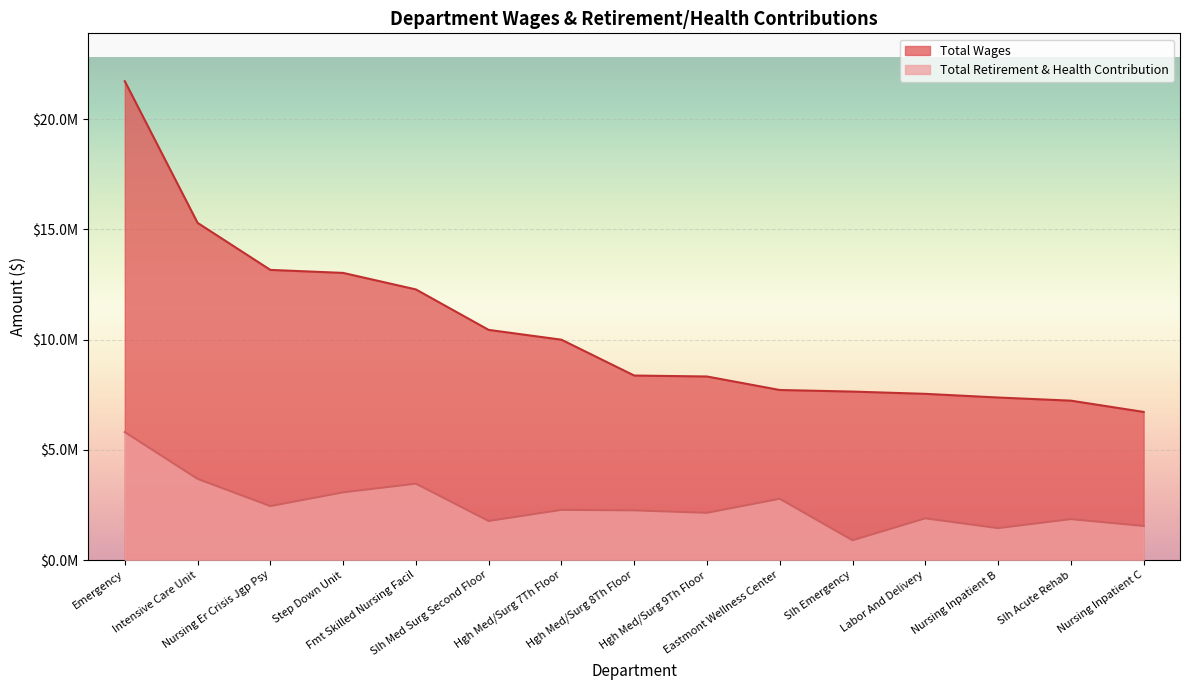

Reading left to right, what are all the values shown in this chart?

Total Wages: 21718189	15294662	13161242	13024906	12275558	10440502	9995592	8370028	8326875	7714567	7642656	7540135	7373288	7230998	6720014
Total Retirement & Health Contribution: 5806107	3683824	2449330	3071814	3466190	1773742	2277428	2254112	2143753	2780843	898626	1893322	1448468	1857450	1546715